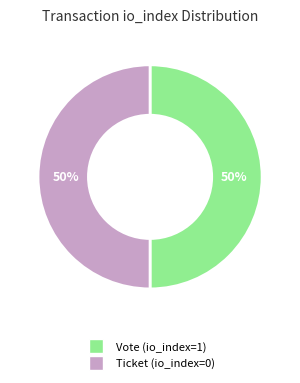

Combined, do Ticket (io_index=0) and Vote (io_index=1) account for over 50%?

Yes